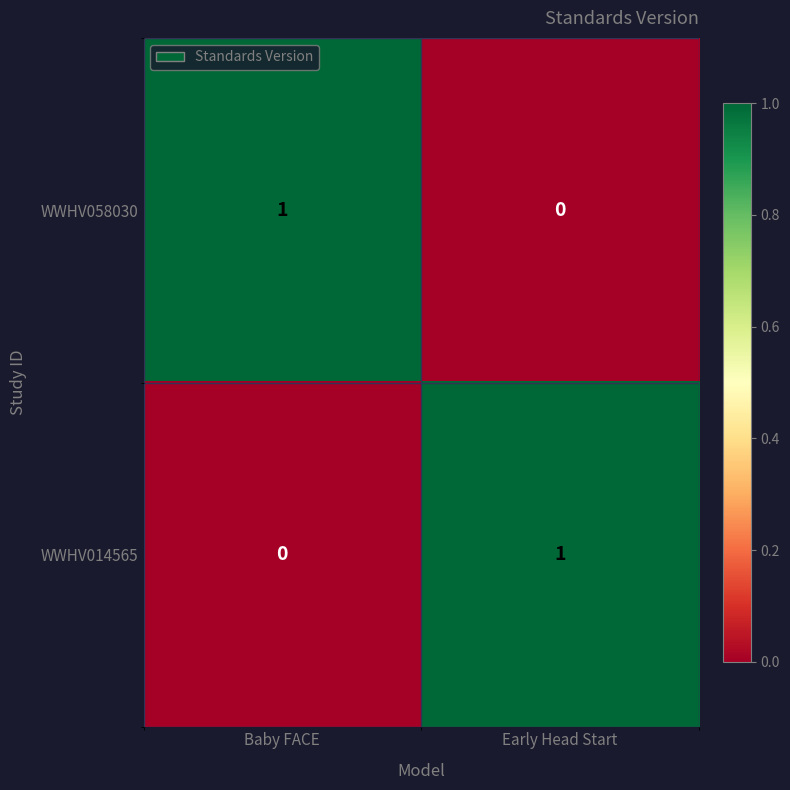

What is the total value across all series at Baby FACE?

1